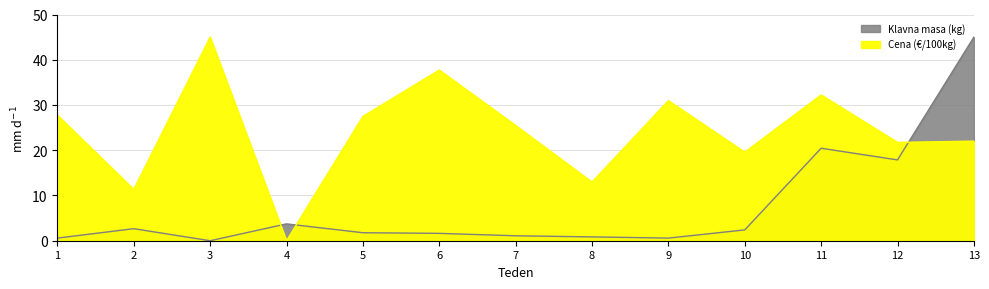

Reading left to right, list all the values displayed in this chart.

Cena (€/100kg): 27.7	11.3	45.0	0.0	27.5	37.7	25.5	13.0	31.0	19.6	32.2	21.7	22.0
Klavna masa (kg): 0.6	2.7	0.0	3.7	1.8	1.6	1.1	0.8	0.6	2.4	20.4	17.9	45.0